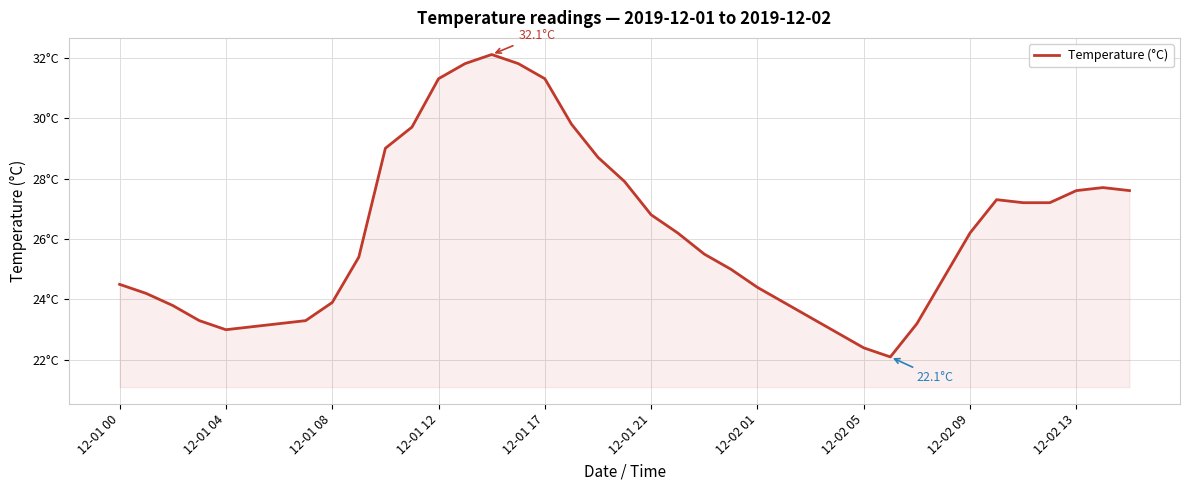

Does the chart have visible grid lines?

Yes